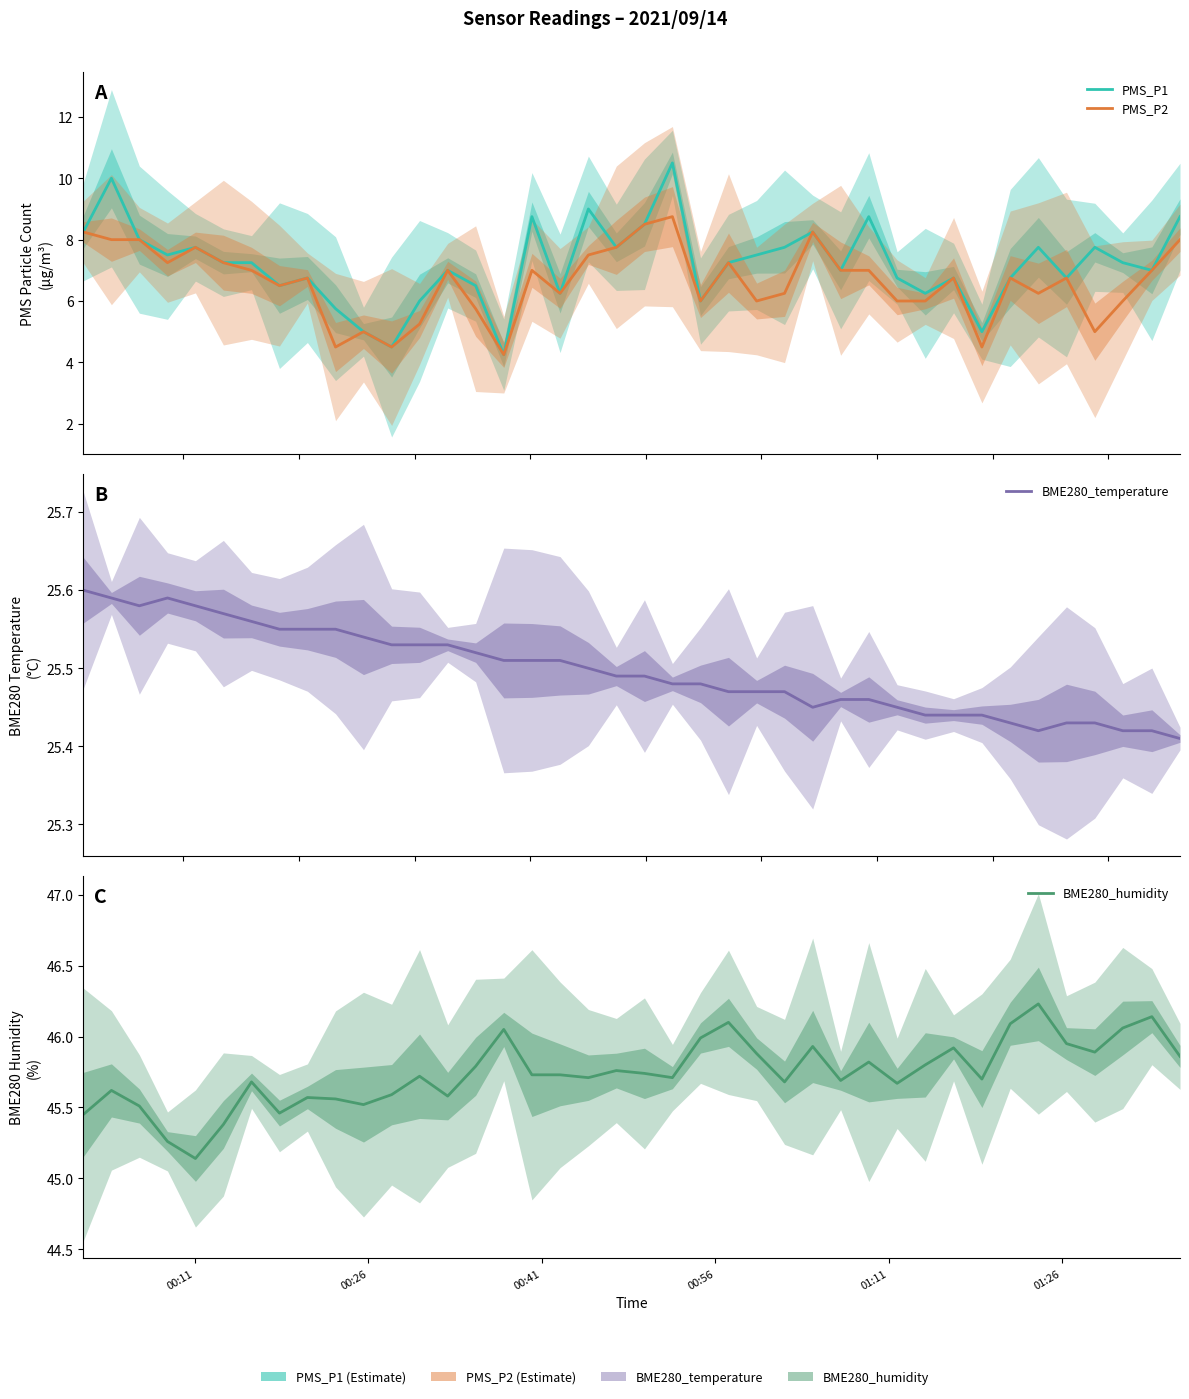

What is the value of the BME280_temperature point at the 39th from the left?

25.4